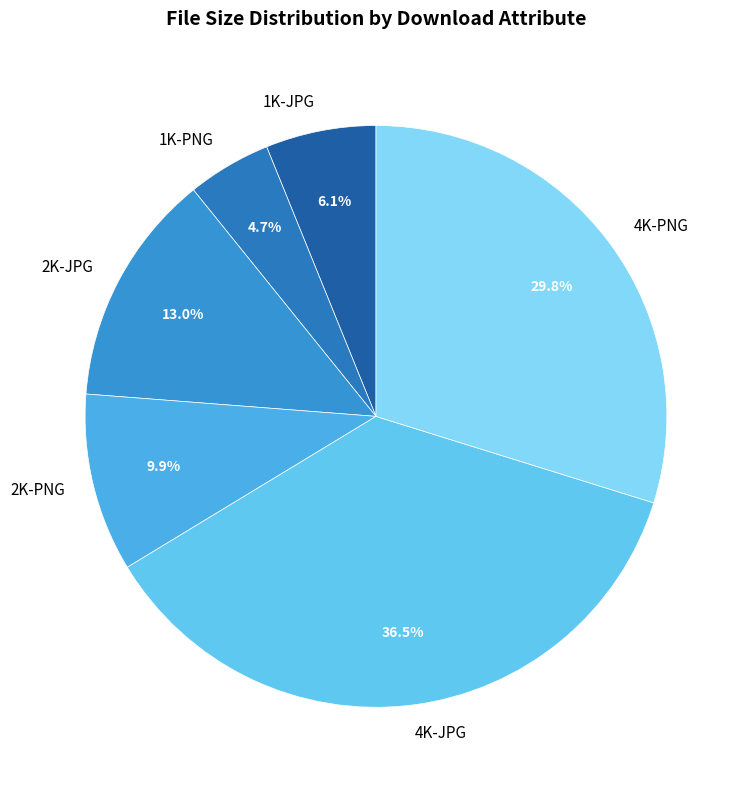

How many segments does this pie chart have?

6